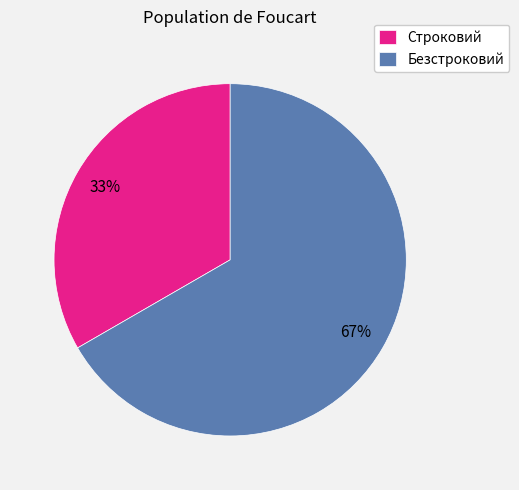

To the nearest percent, what is the combined percentage of Строковий and Безстроковий?

100%